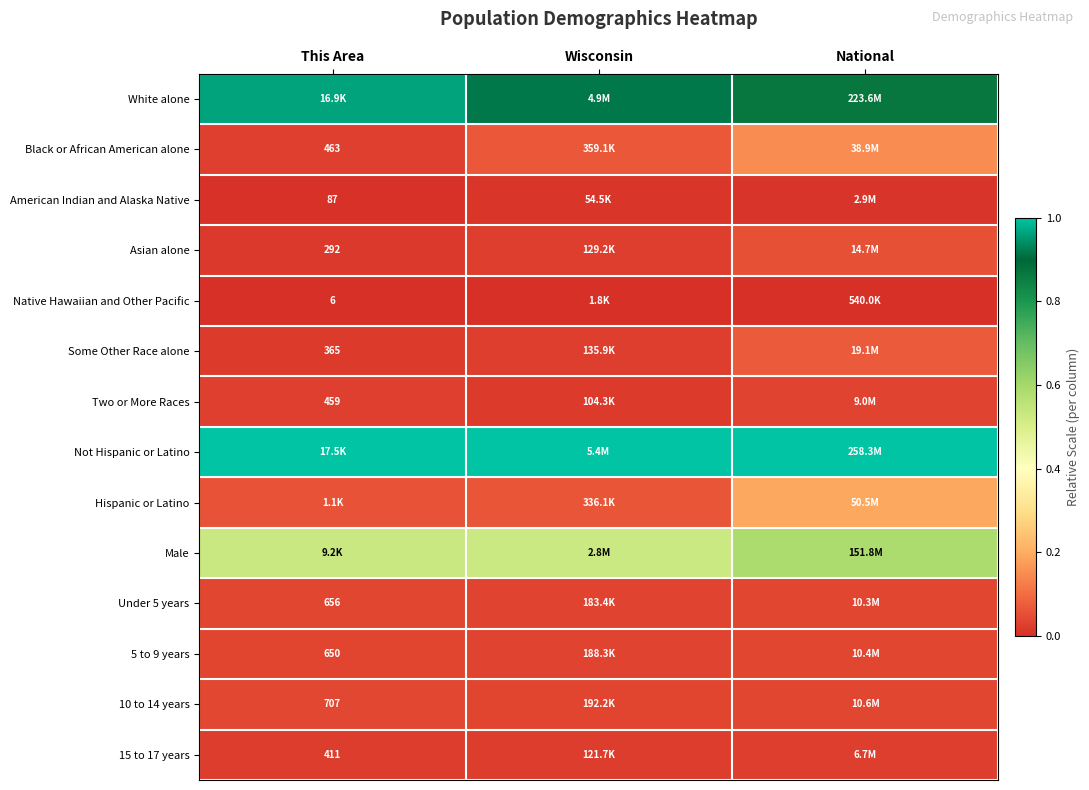

Where is Black or African American alone nearest to the value 0?

This Area